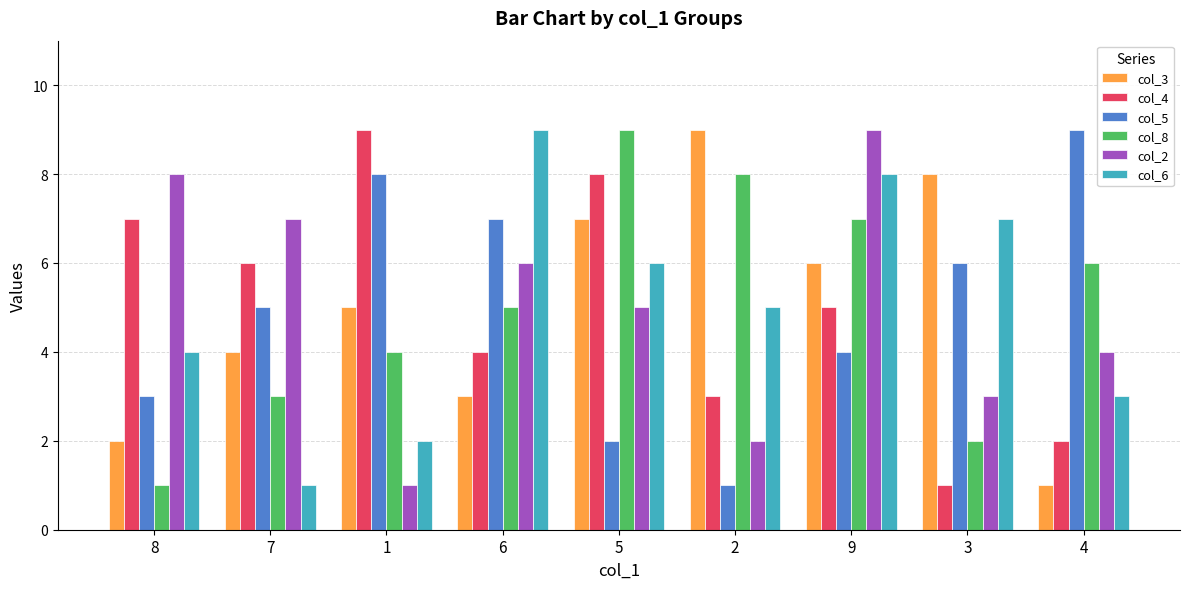

How many data points in col_4 are less than 5?

4